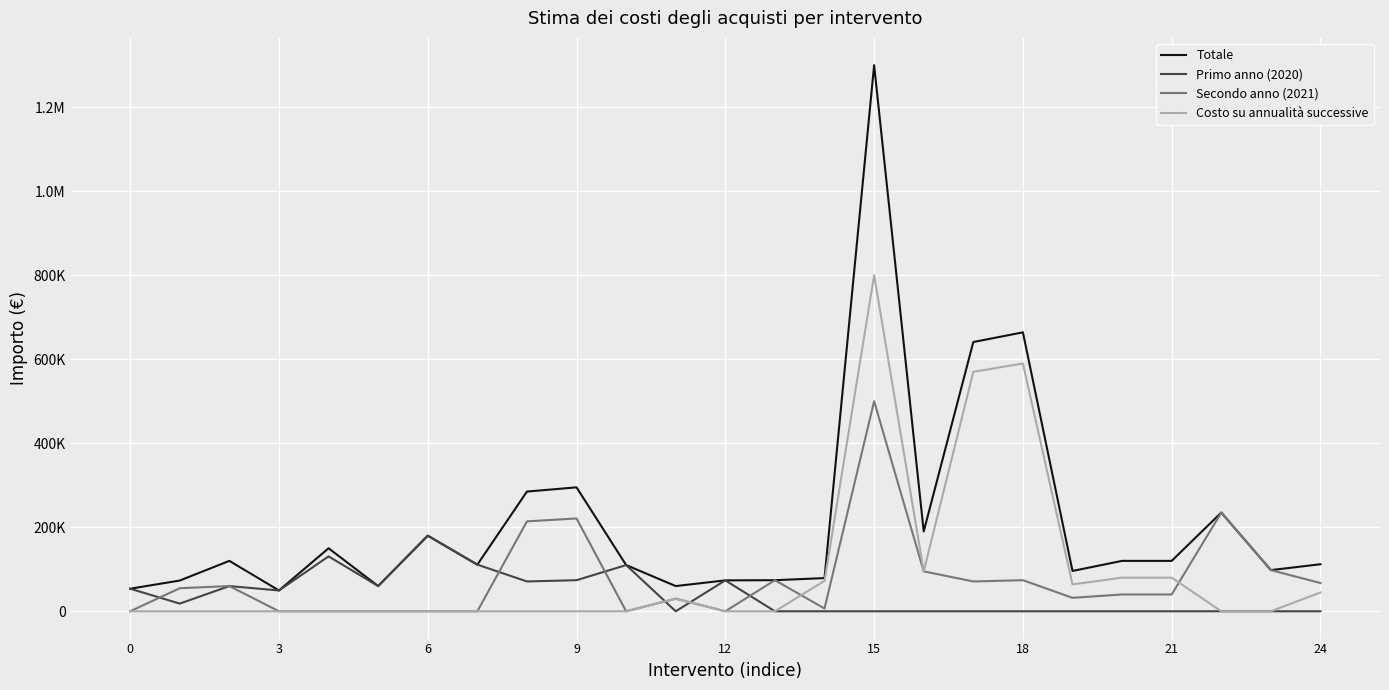

What are all the series names shown in the legend?

Totale, Primo anno (2020), Secondo anno (2021), Costo su annualità successive